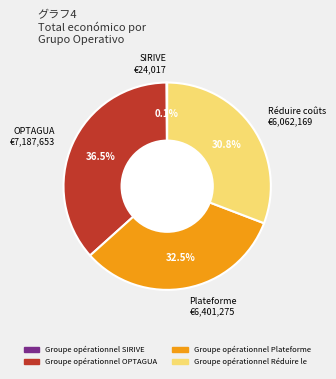

What percentage is NOT represented by Plateforme €6,401,275?

67.5%